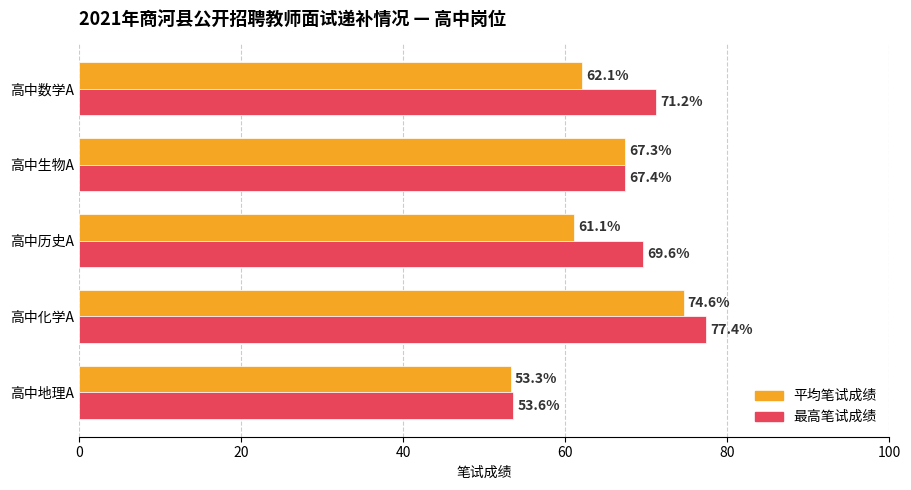

Where is 最高笔试成绩 nearest to the value 65?

高中生物A